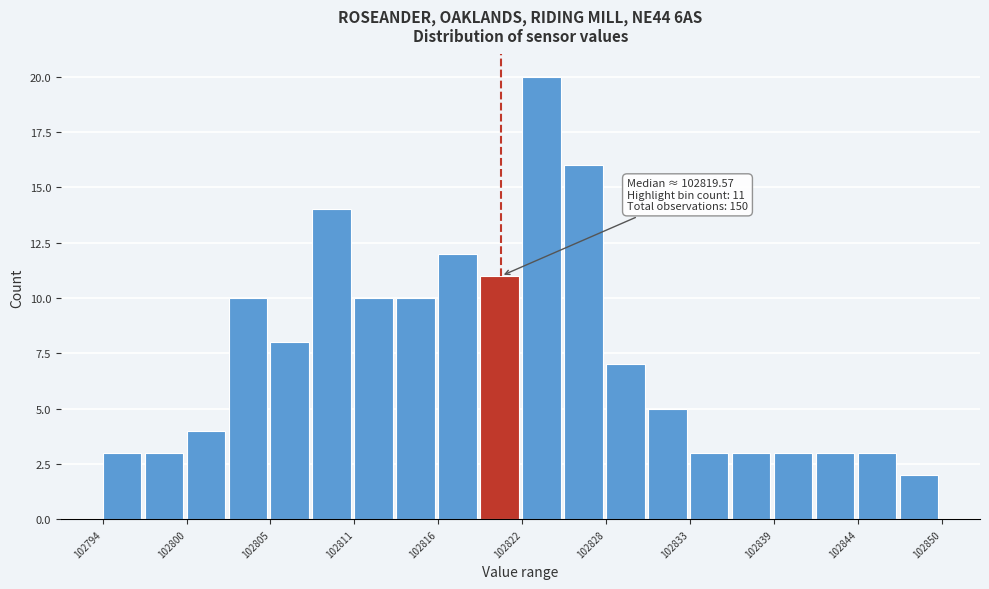

Around what value on the x-axis is the tallest bar? Give the approximate position of its centre, as read against the axis.

102823